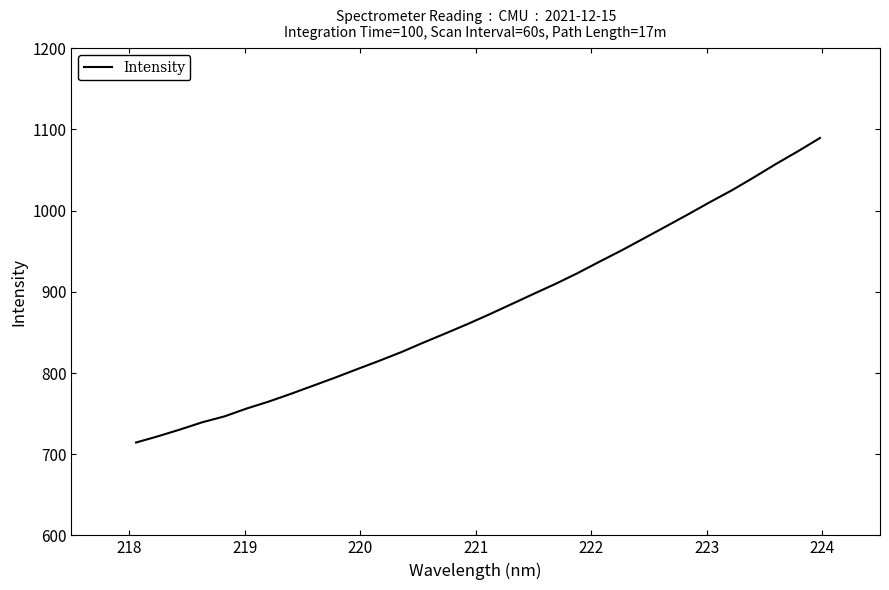

What is the sum of all values?

28130.6